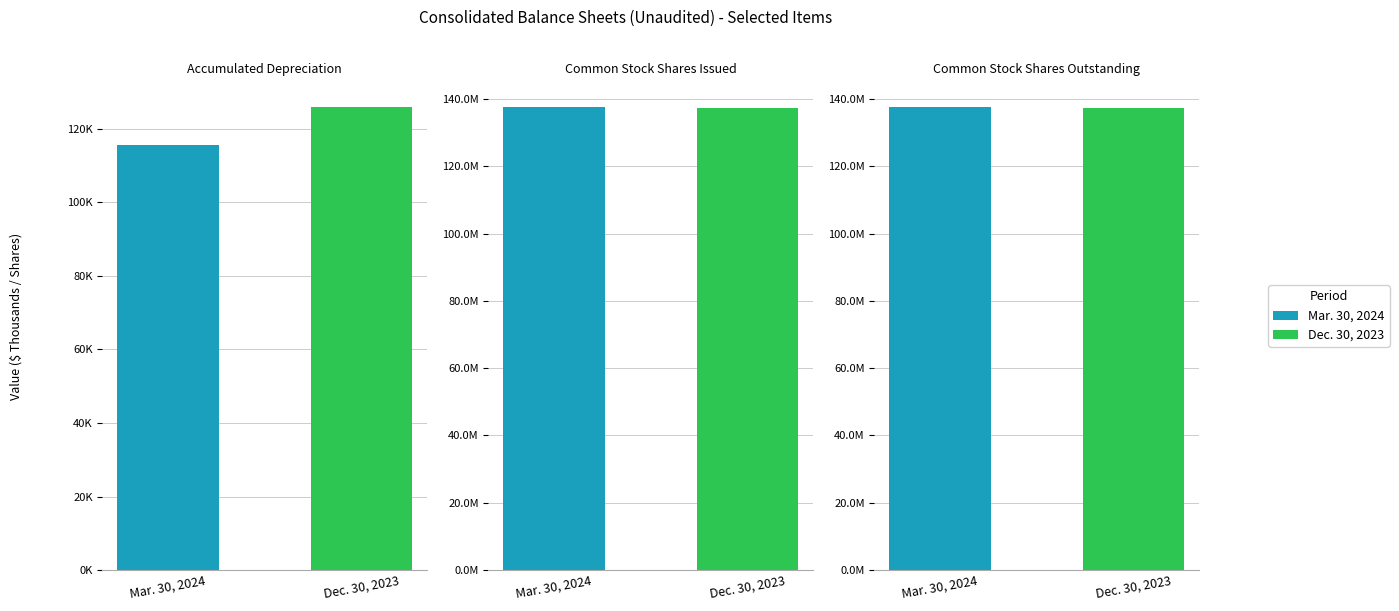

The Mar. 30, 2024 series shows 36542231 at Common Stock Shares Issued. True or false?

False